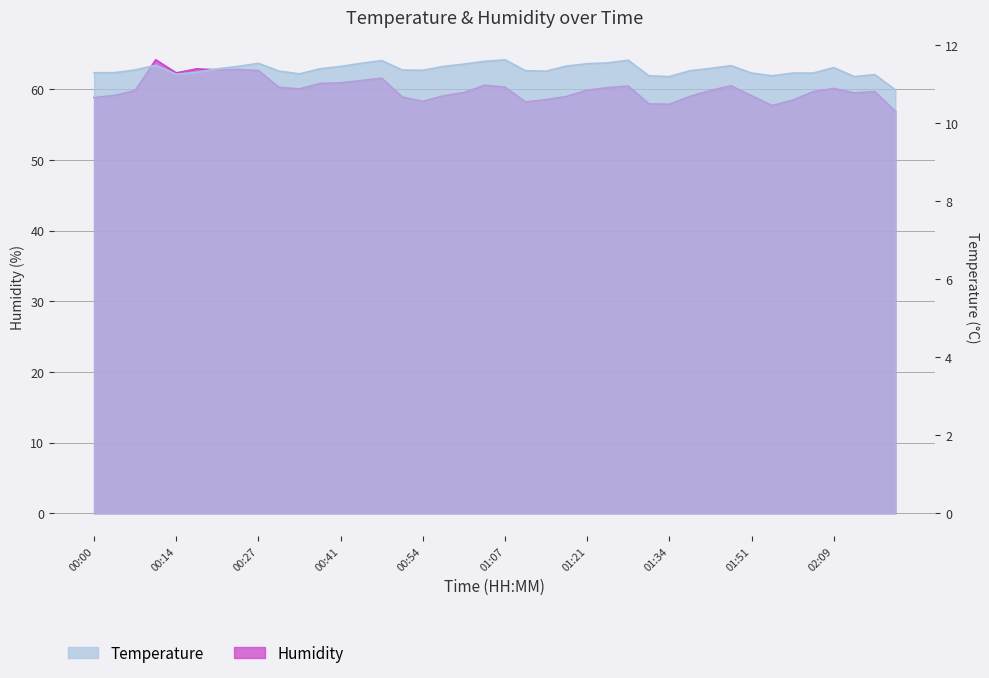

At which label does Temperature first exceed 11?

00:00